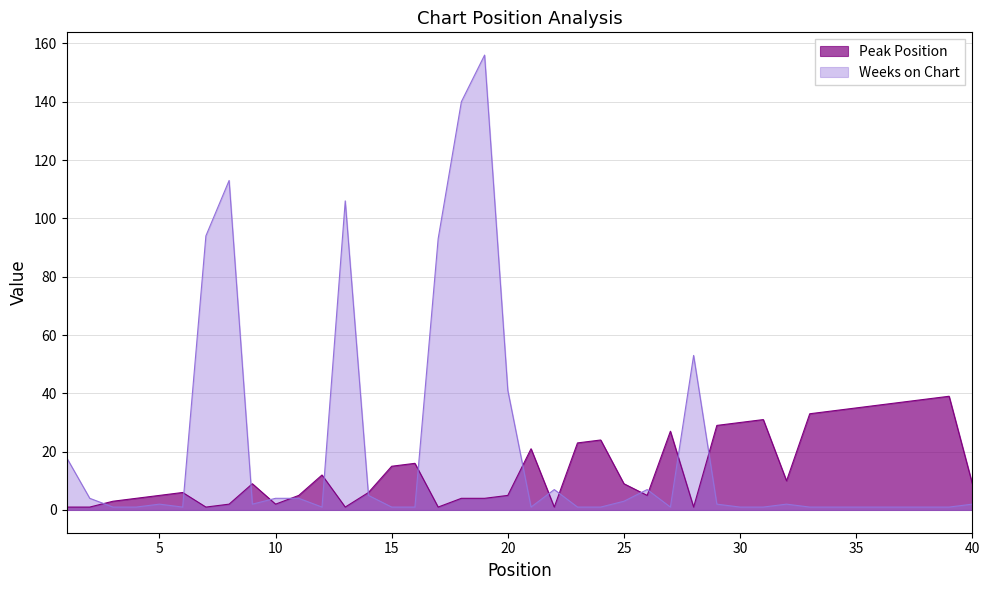

How many data points in Weeks on Chart are above 2?

16